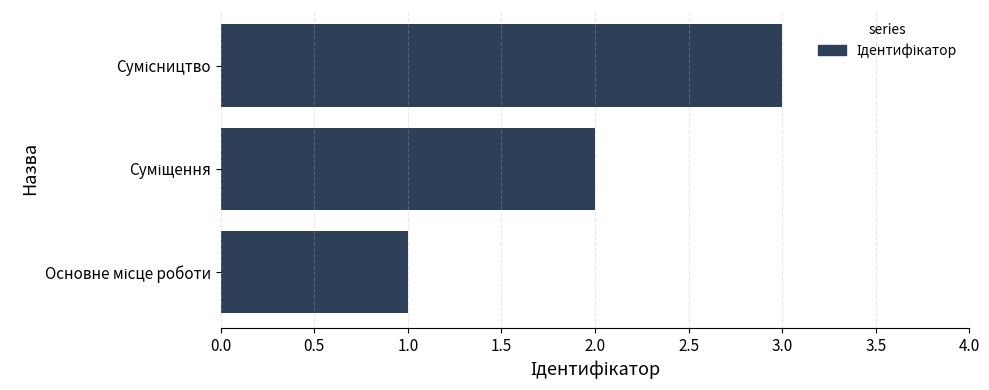

What is the sum of all values?

6